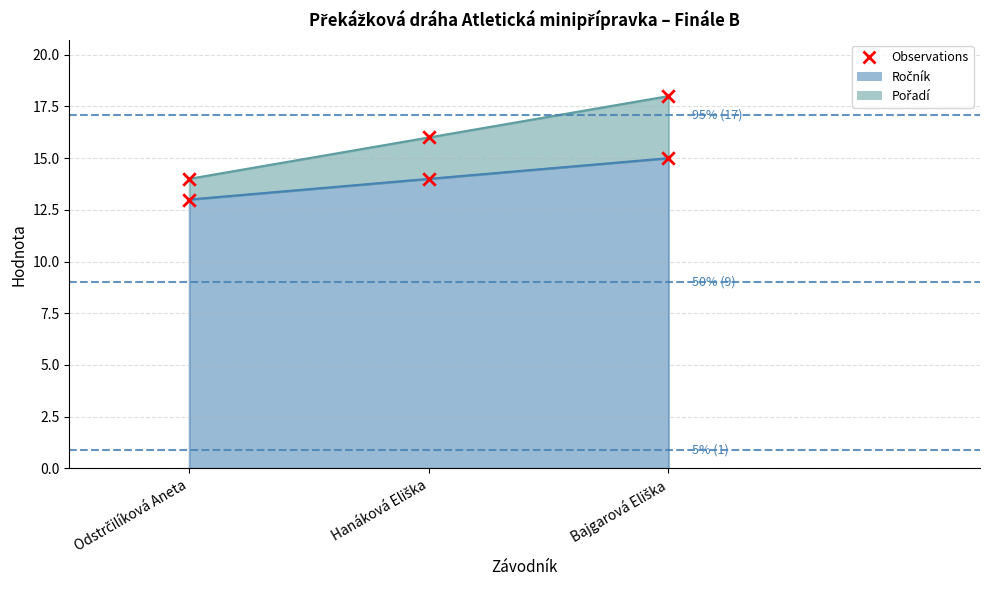

Is the value of Pořadí at Odstrčilíková Aneta greater than the value of Ročník at Hanáková Eliška?

No